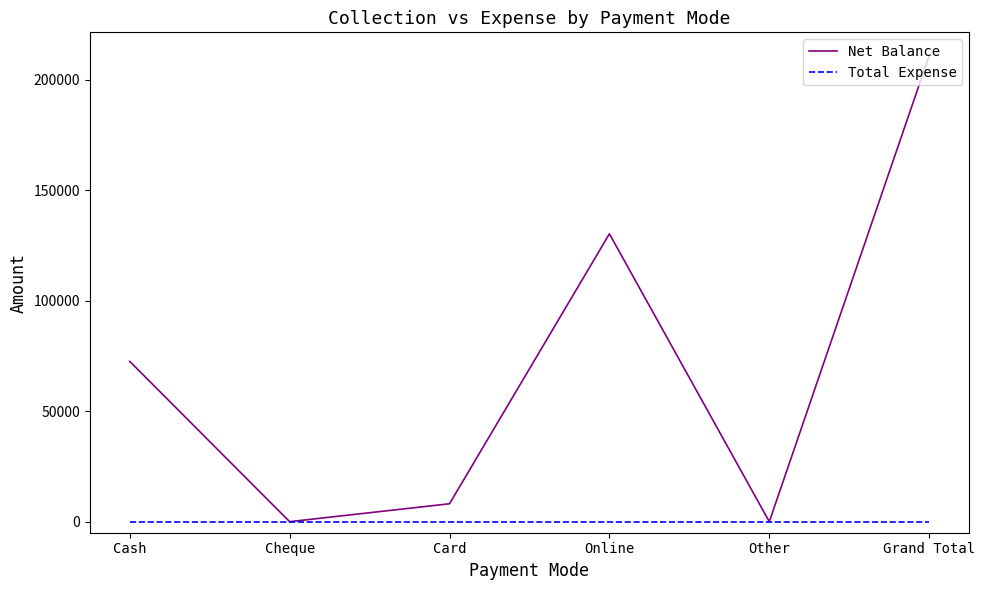

Where is the first local minimum for Net Balance?

Cheque